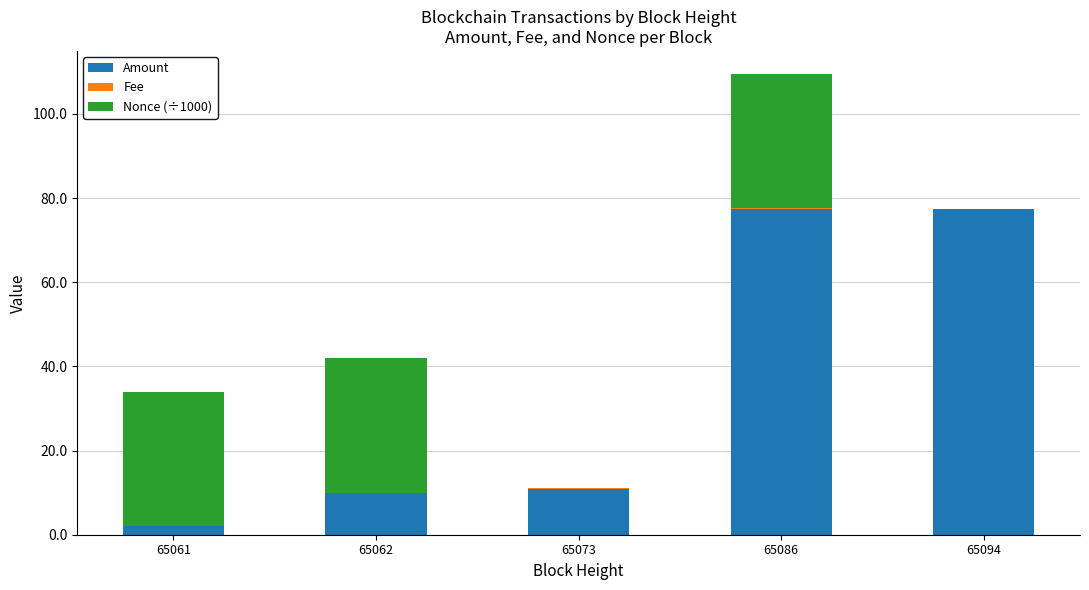

What is the maximum value for Amount?

77.5